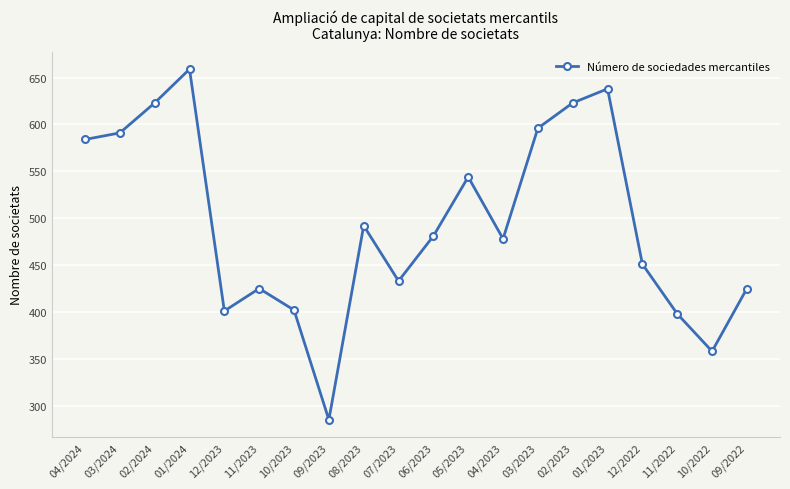

What is the difference between the values at 07/2023 and 01/2023?

205